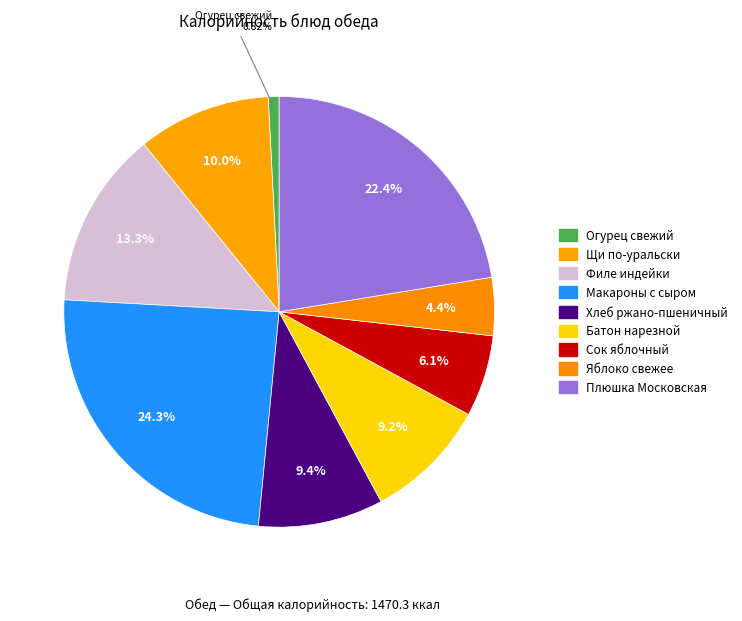

Count the number of slices in the pie.

9